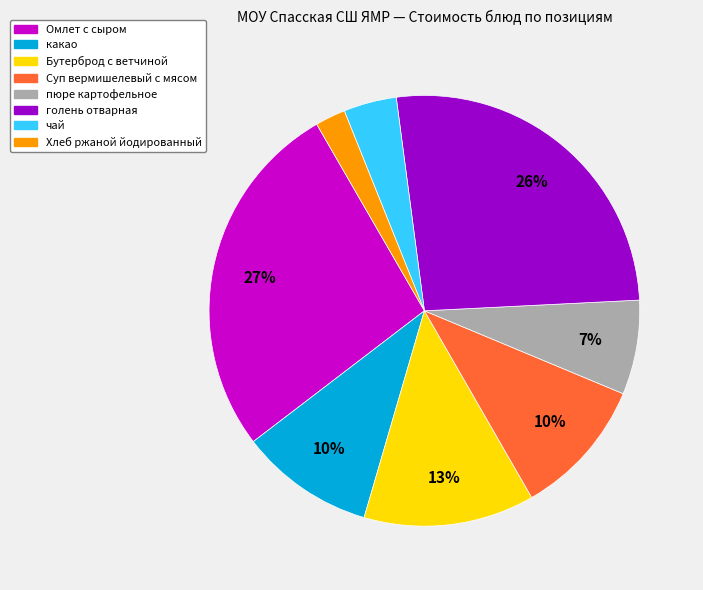

Is it true that какао is 10% of the pie?

True